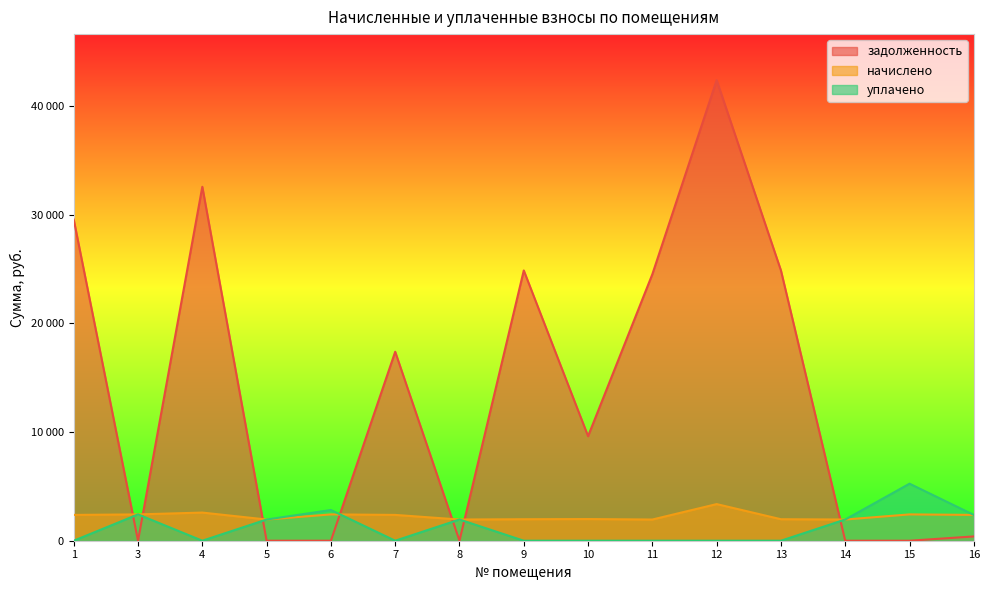

What is the difference between the maximum and minimum values in the задолженность series?

42368.9